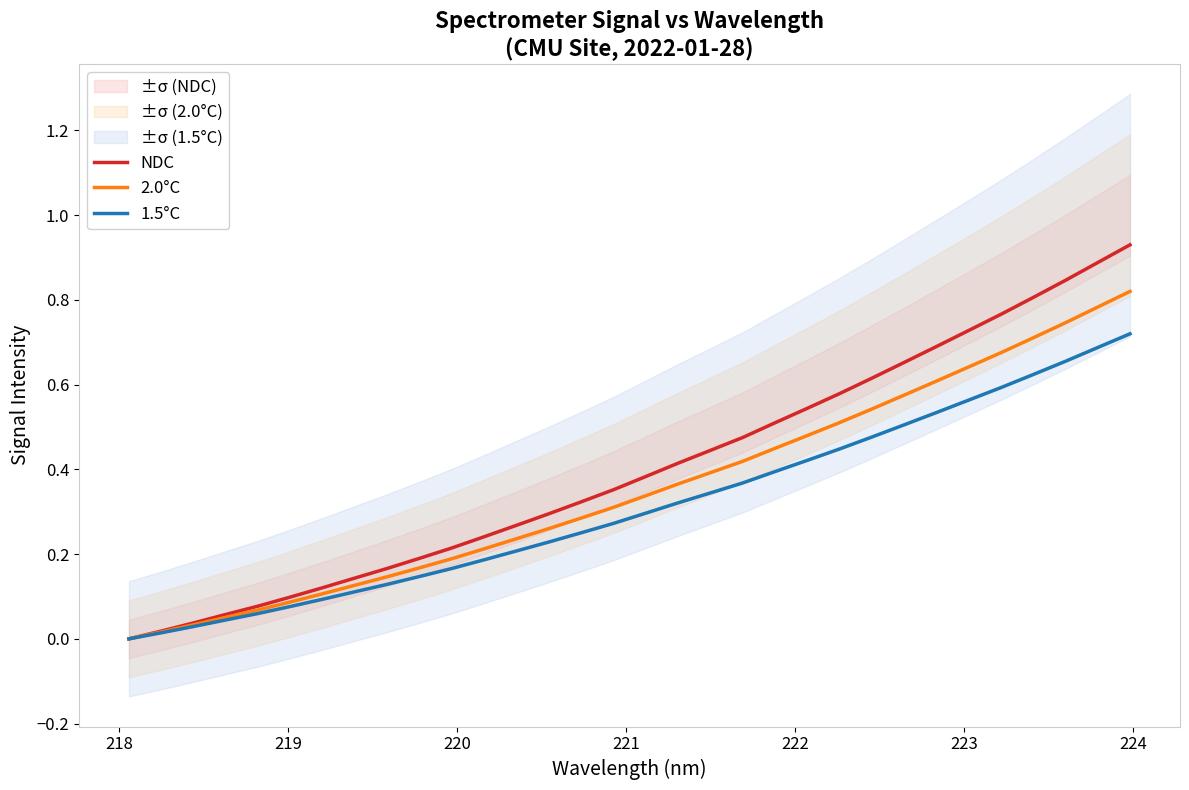

Is the value of 1.5°C at 12 greater than the value of NDC at 28?

No